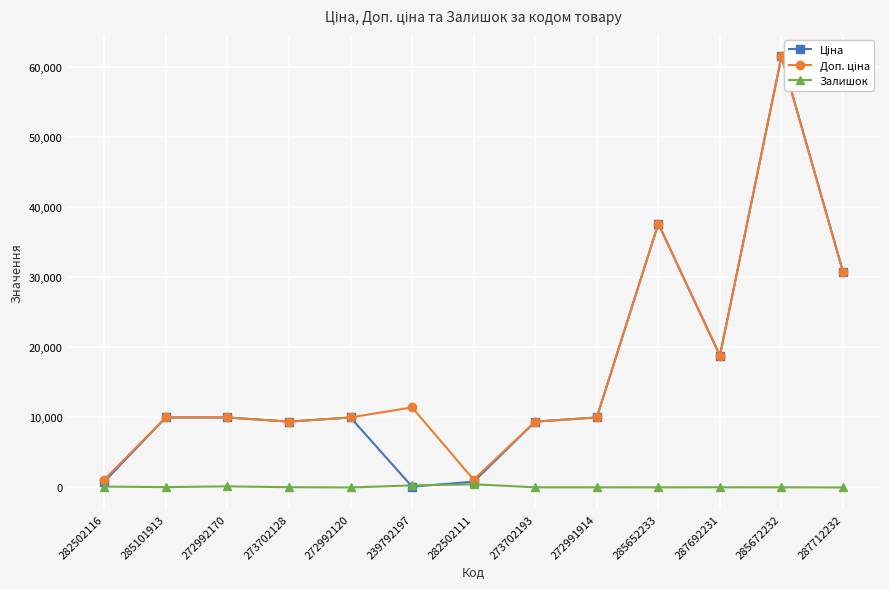

True or false: Доп. ціна and Залишок cross at least once.

False